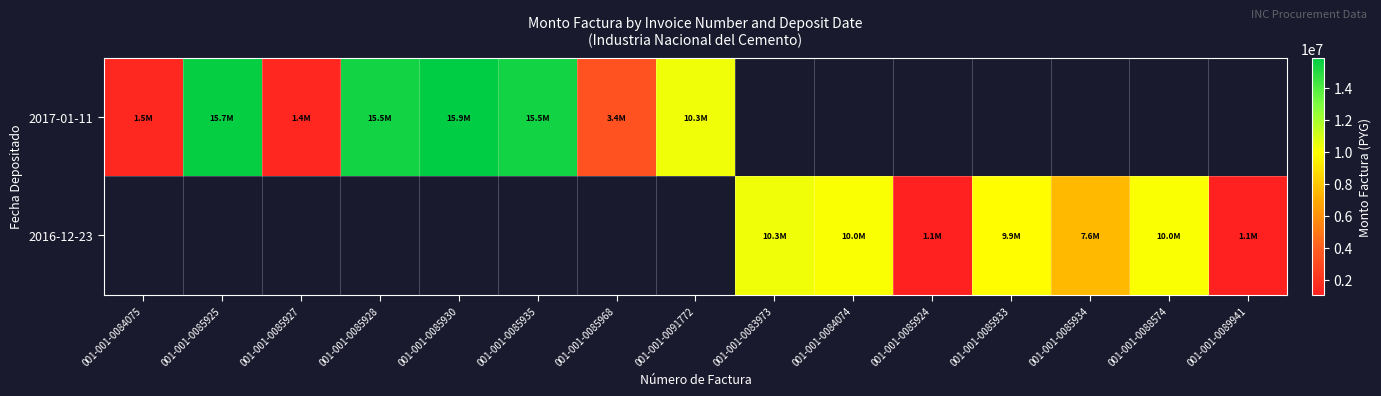

Which label corresponds to the smallest value in the chart?

001-001-0085924